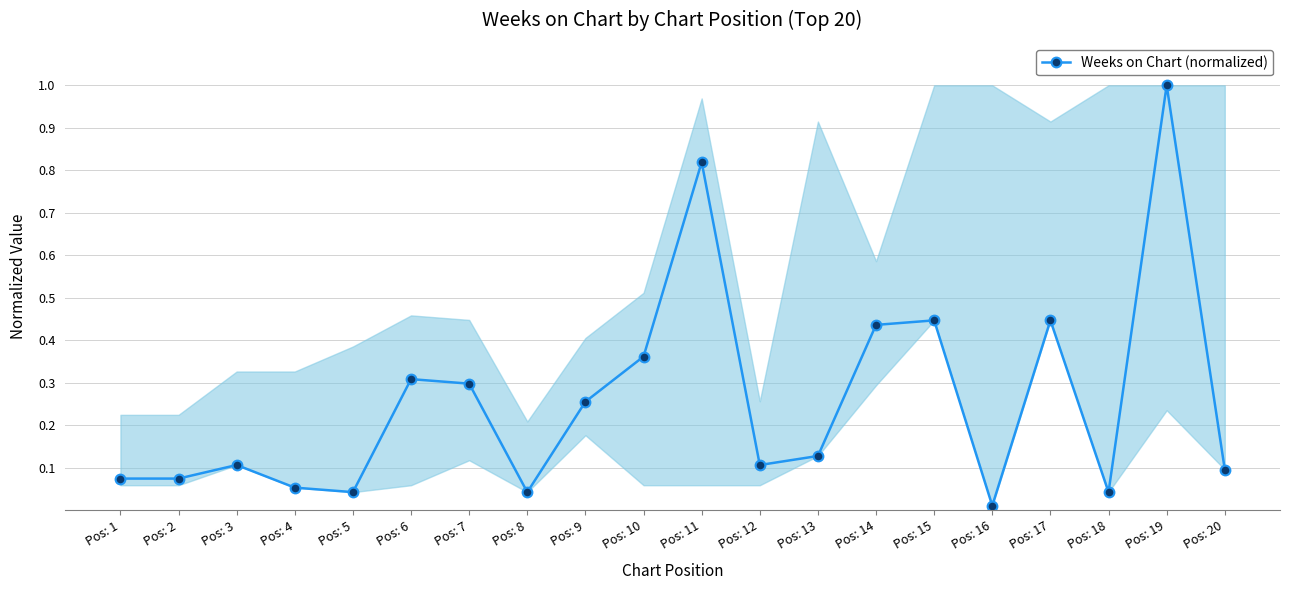

Between Pos: 14 and Pos: 2, which is larger?

Pos: 14